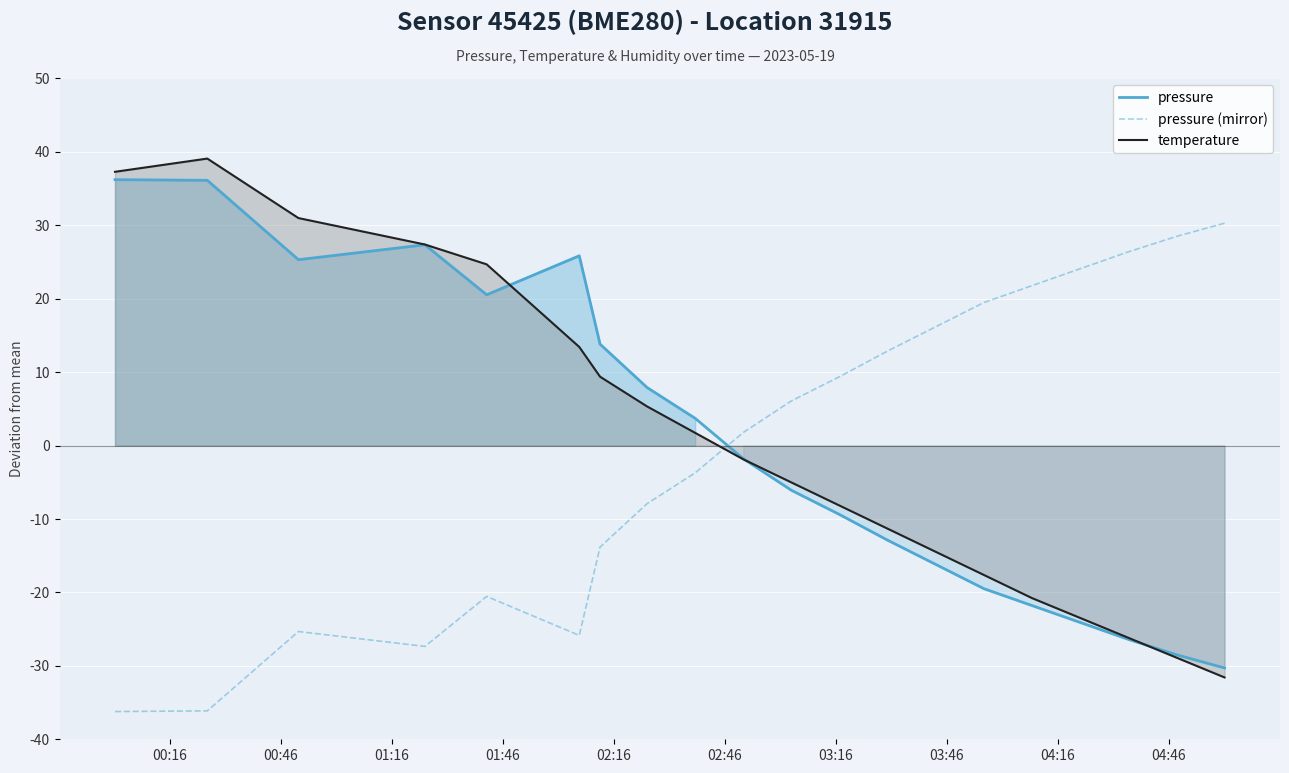

Count the number of data series in this chart.

3